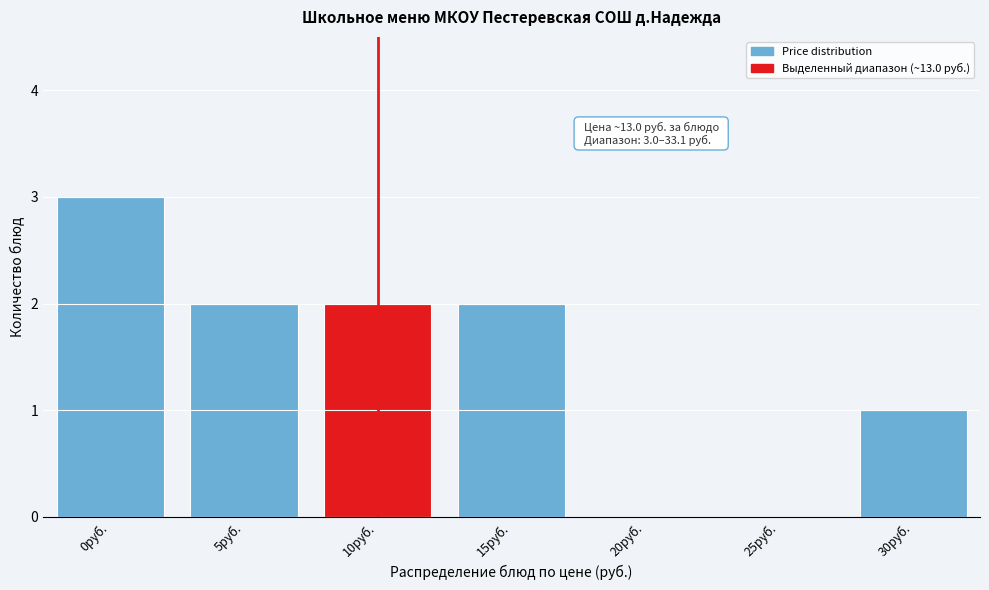

Reading left to right, list all the values displayed in this chart.

0руб.=3	5руб.=2	10руб.=2	15руб.=2	20руб.=0	25руб.=0	30руб.=1